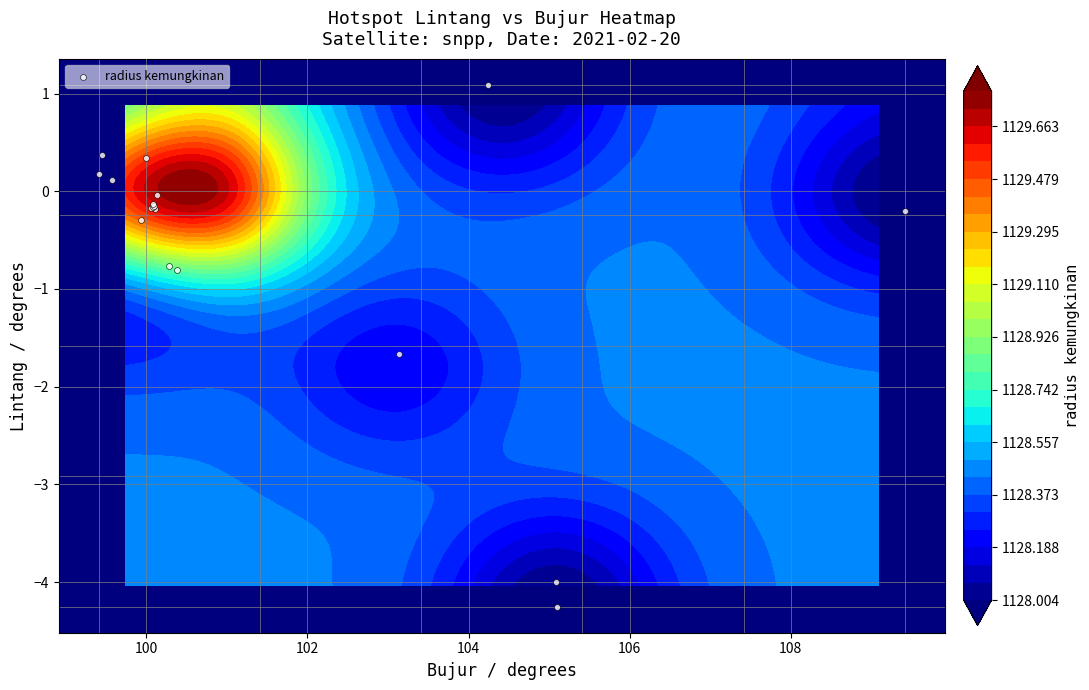

What is the difference between the second highest and second lowest values?

4.4